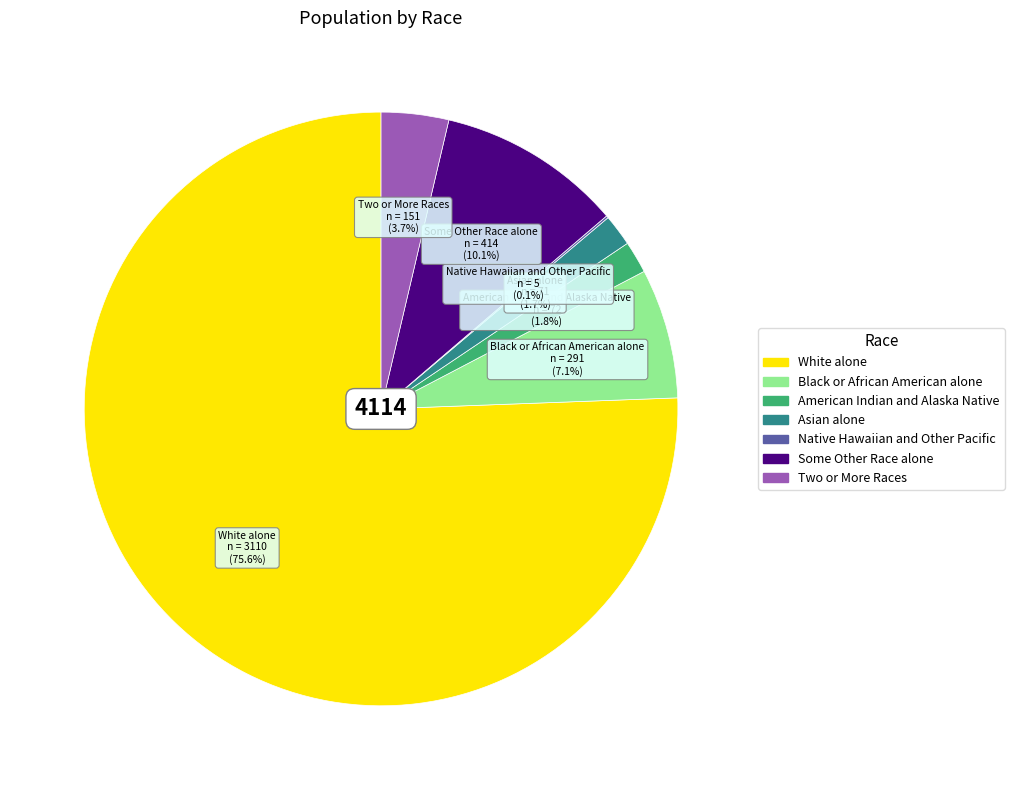

Which category accounts for the majority?

White alone